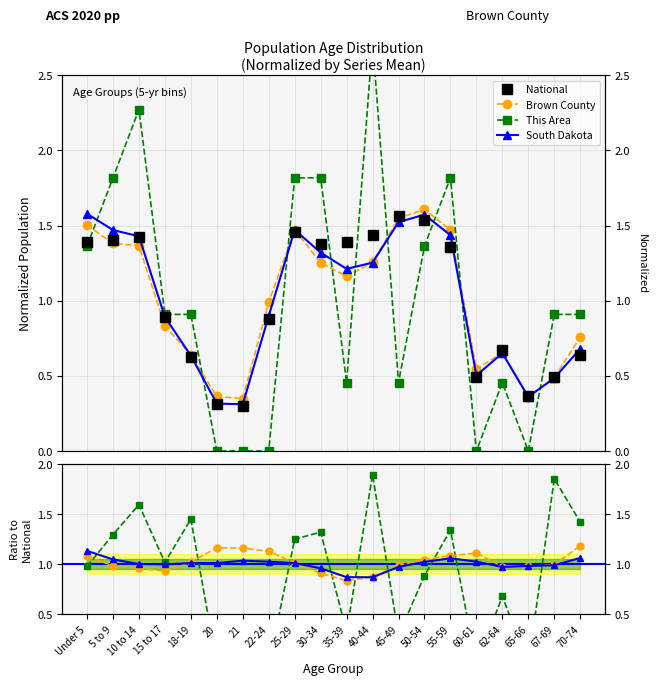

Between which two adjacent categories do Brown County and This Area first intersect?

Under 5 and 5 to 9